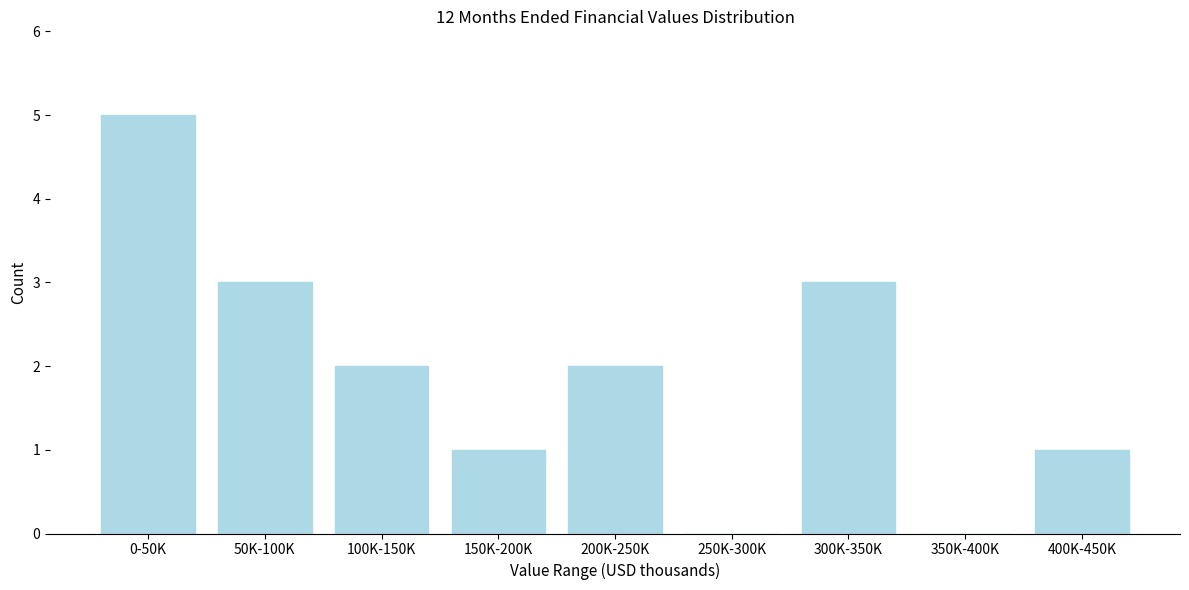

Reading left to right, extract all data points from this chart.

0-50K=5	50K-100K=3	100K-150K=2	150K-200K=1	200K-250K=2	250K-300K=0	300K-350K=3	350K-400K=0	400K-450K=1